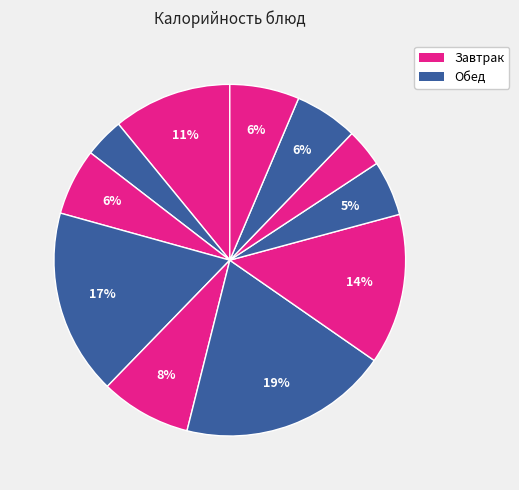

How many segments does this pie chart have?

11